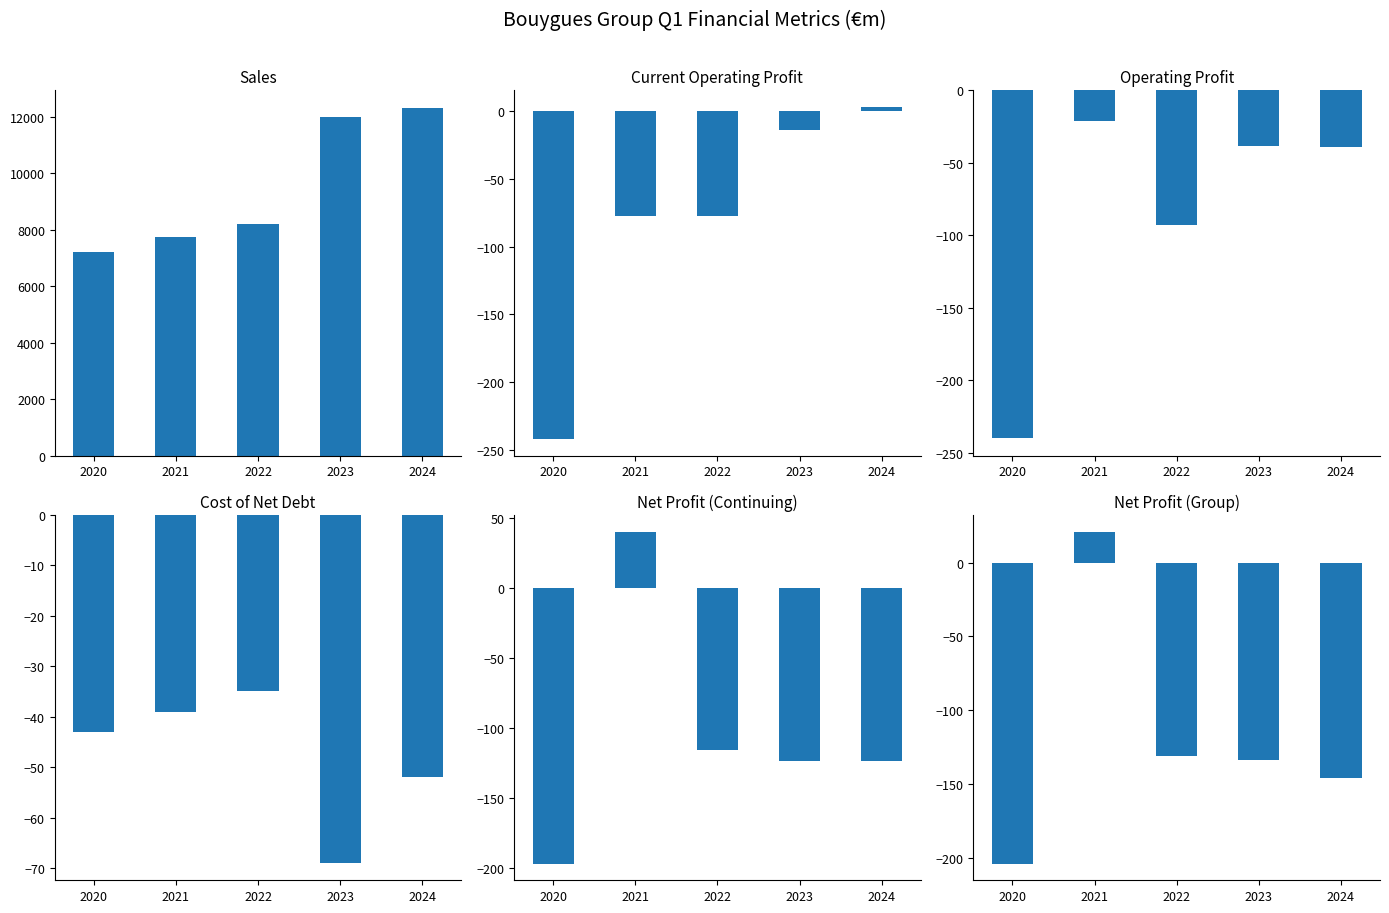

What is the difference between the highest and lowest values at 2023?

12141